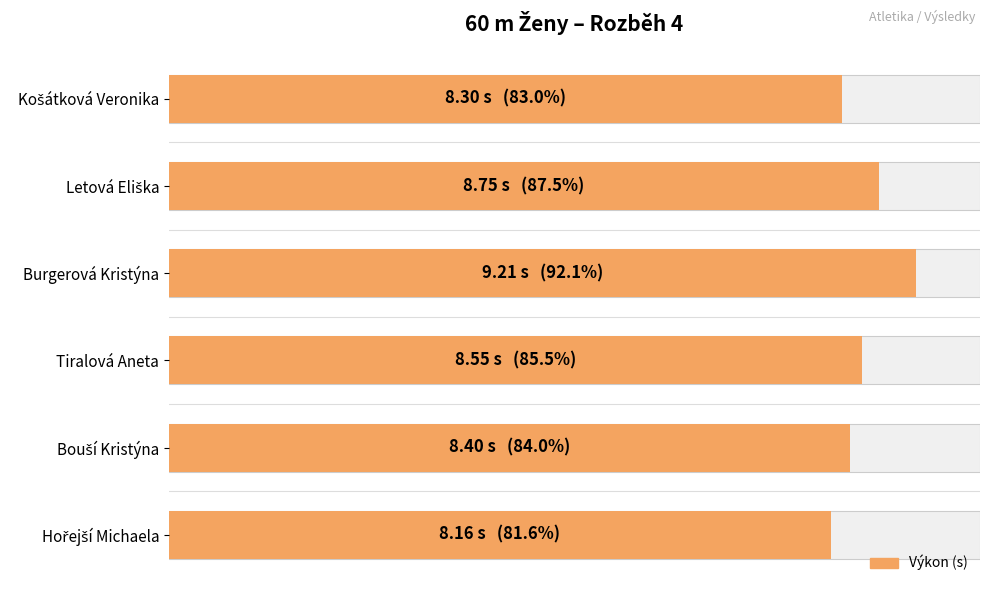

How many bars are there in total?

6